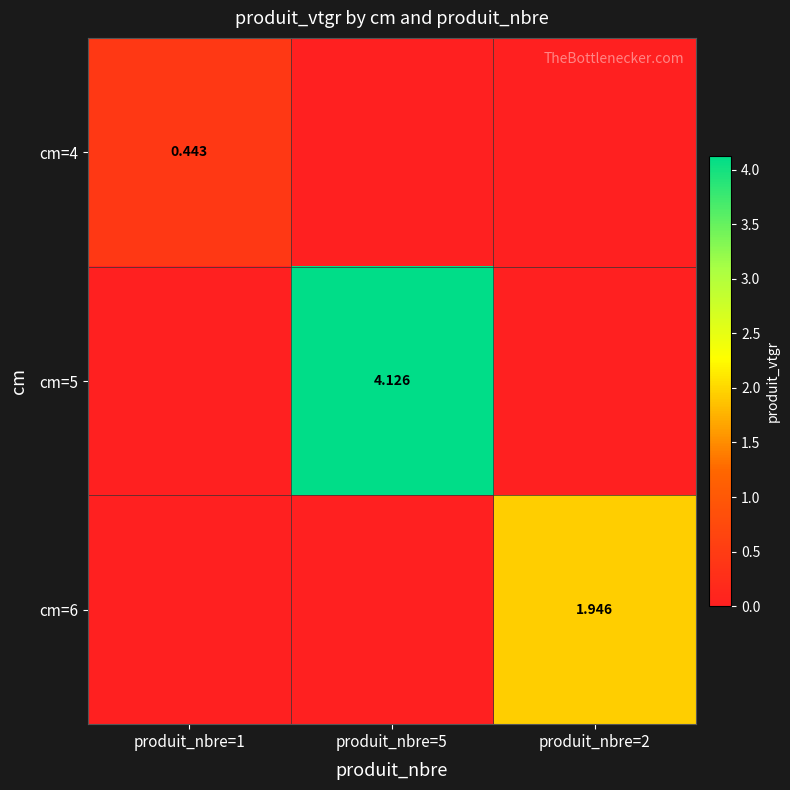

What is the difference between the cm=4 values at produit_nbre=5 and produit_nbre=1?

0.4